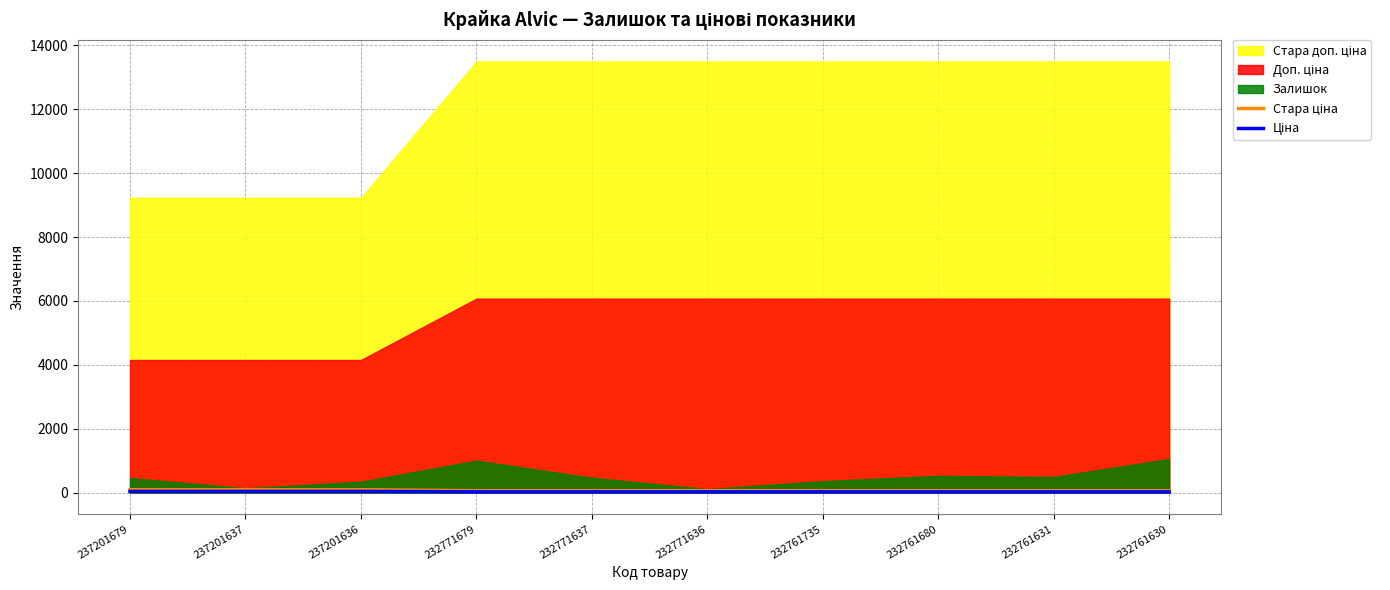

List the labels in order of Ціна value, smallest first.

232771679, 232771637, 232771636, 232761735, 232761680, 232761631, 232761630, 237201679, 237201637, 237201636